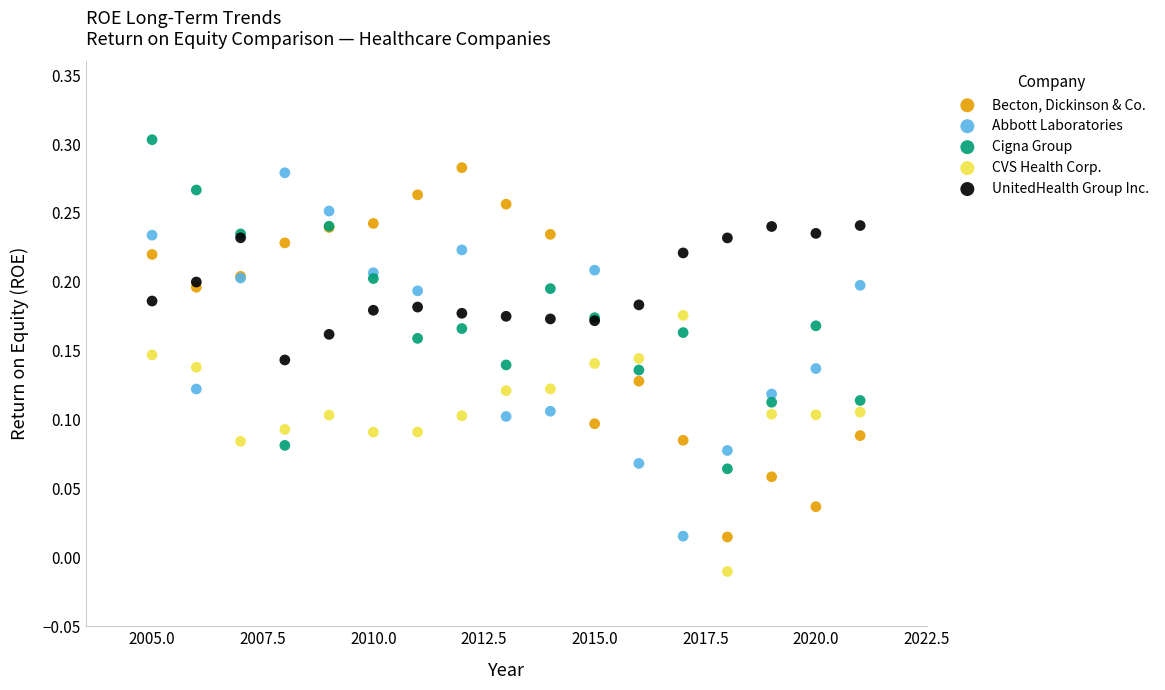

Which series reaches the maximum Y coordinate?

Cigna Group